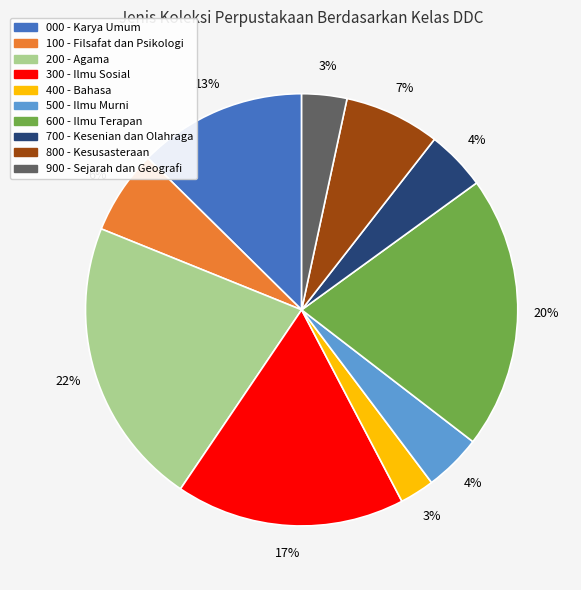

Is it true that 600 - Ilmu Terapan is 20% of the pie?

True